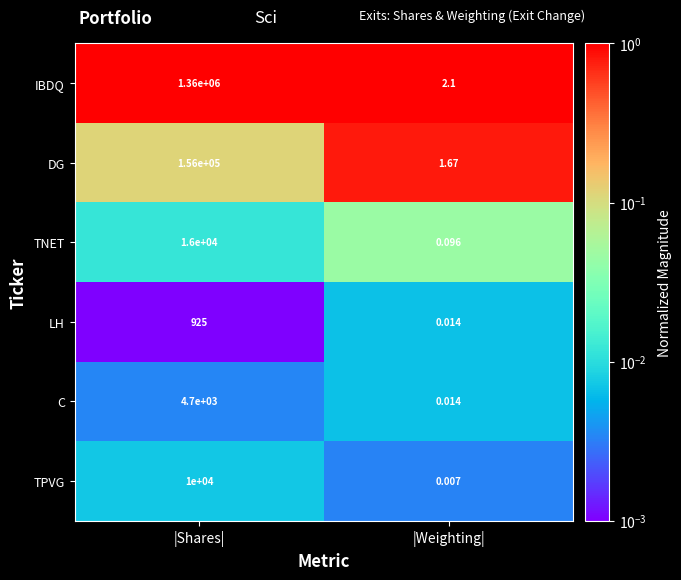

Which category has the highest value in the DG series?

|Shares|